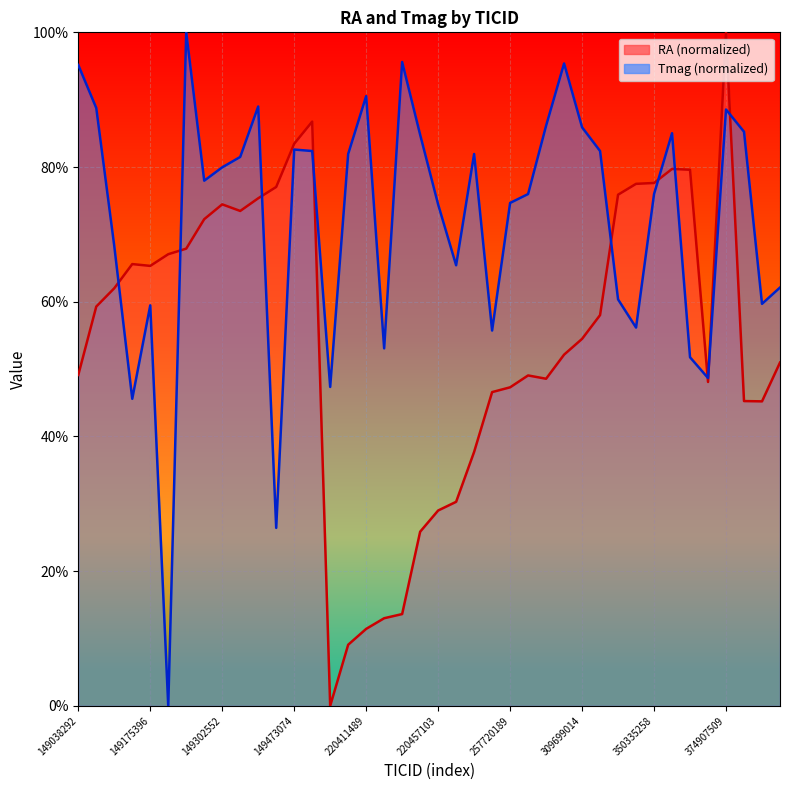

At how many categories does at least one series exceed 47?

40